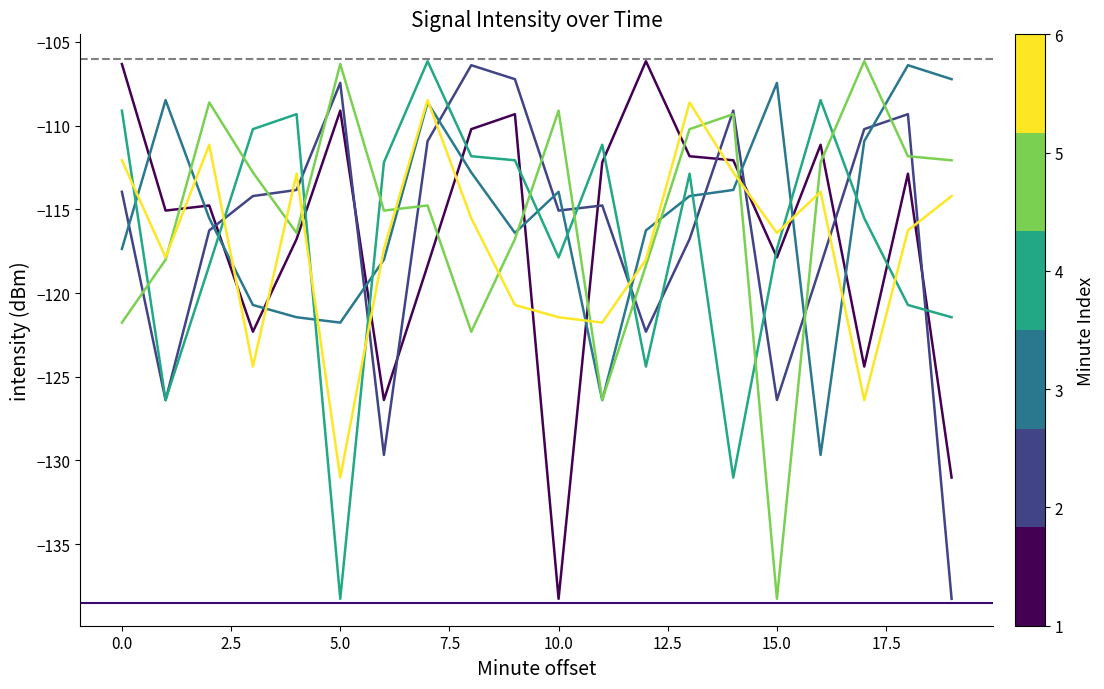

What is the maximum value shown in the chart?

-106.2